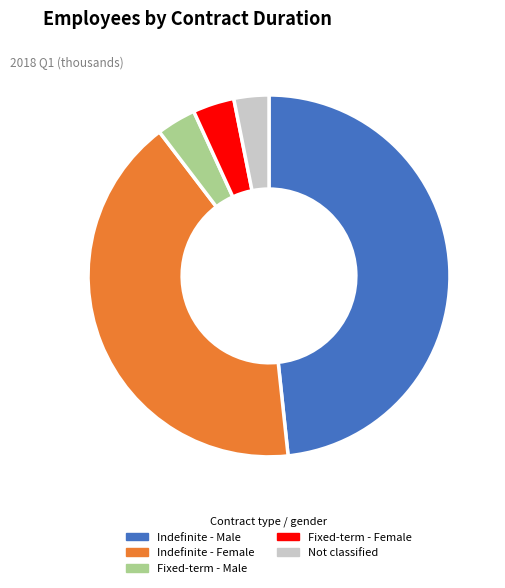

Is there a majority slice in this chart?

No